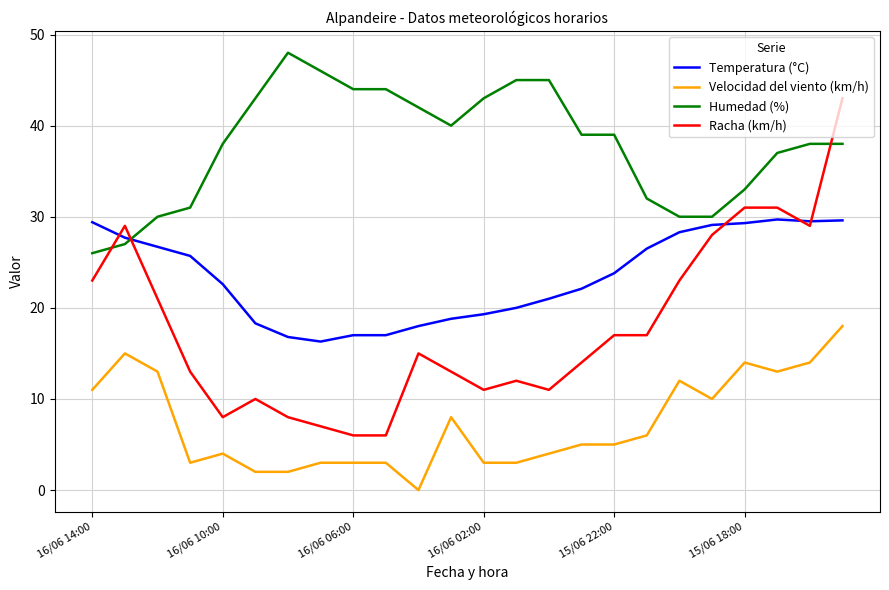

Which series has the largest total across all categories?

Humedad (%)